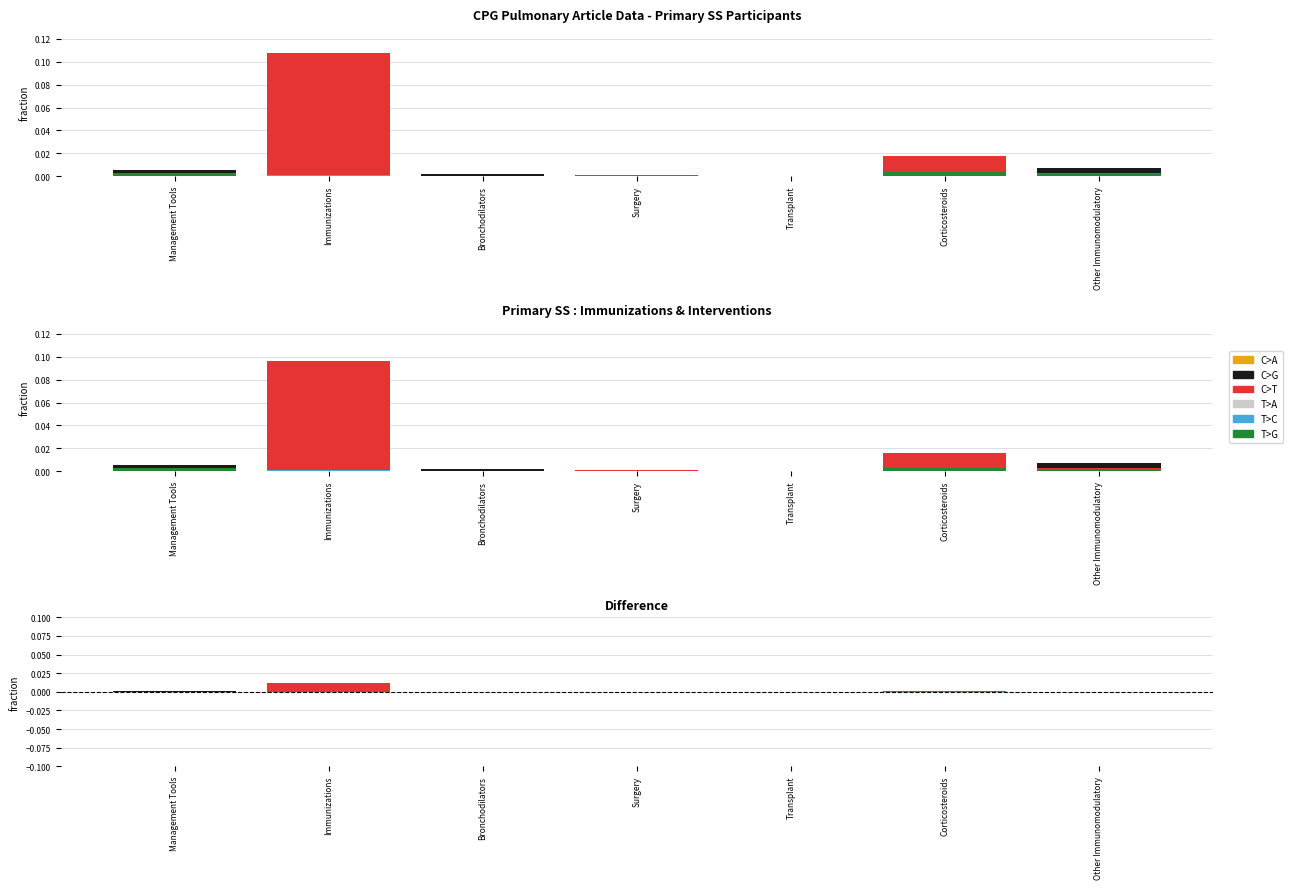

At which label is C>G closest to 0?

Transplant